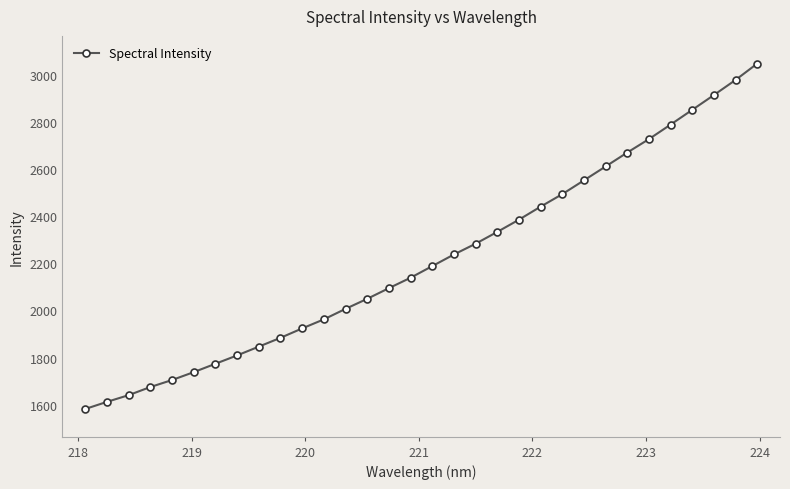

What is the minimum value shown in the chart?

1581.5